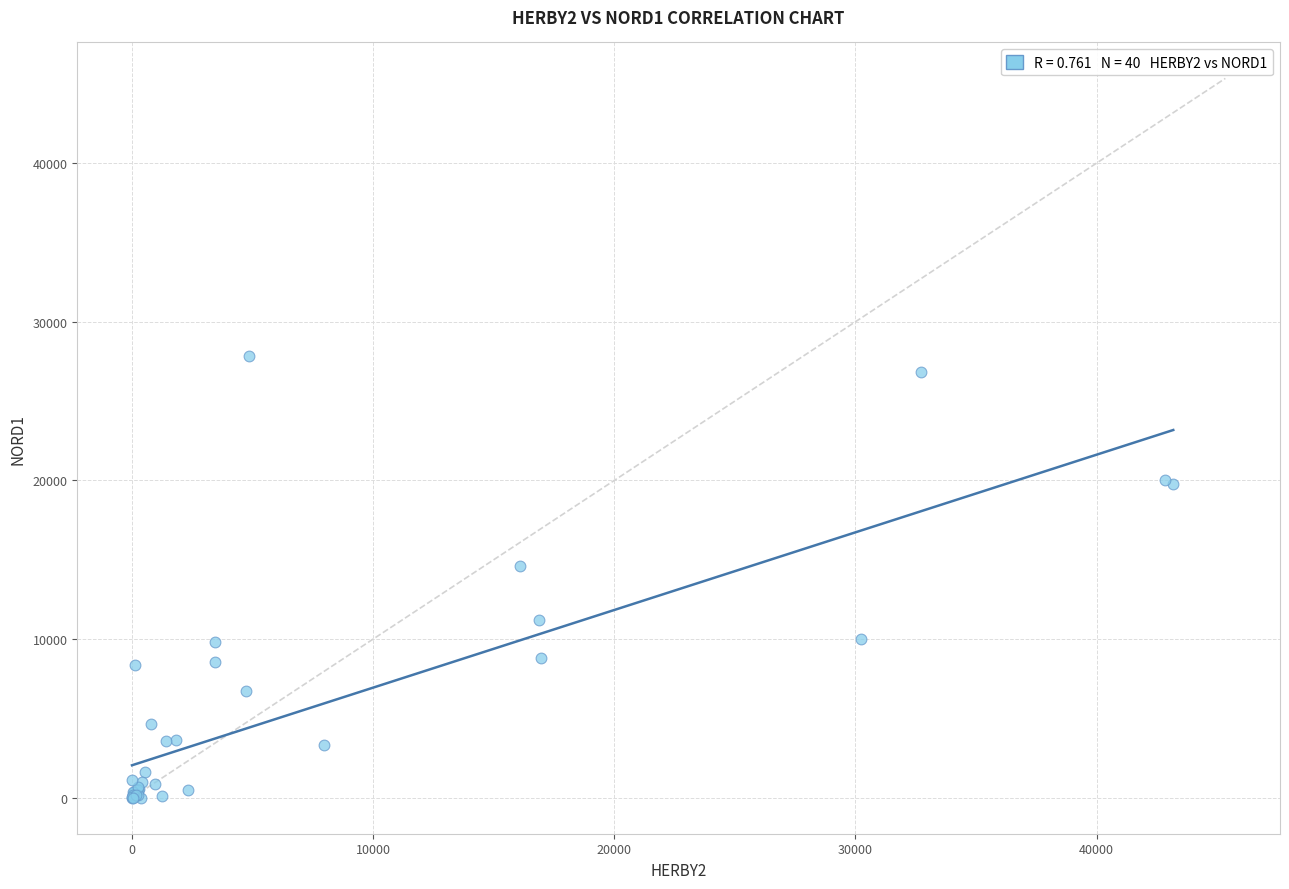

What Y value in the scatter plot is closest to 13920?

14618